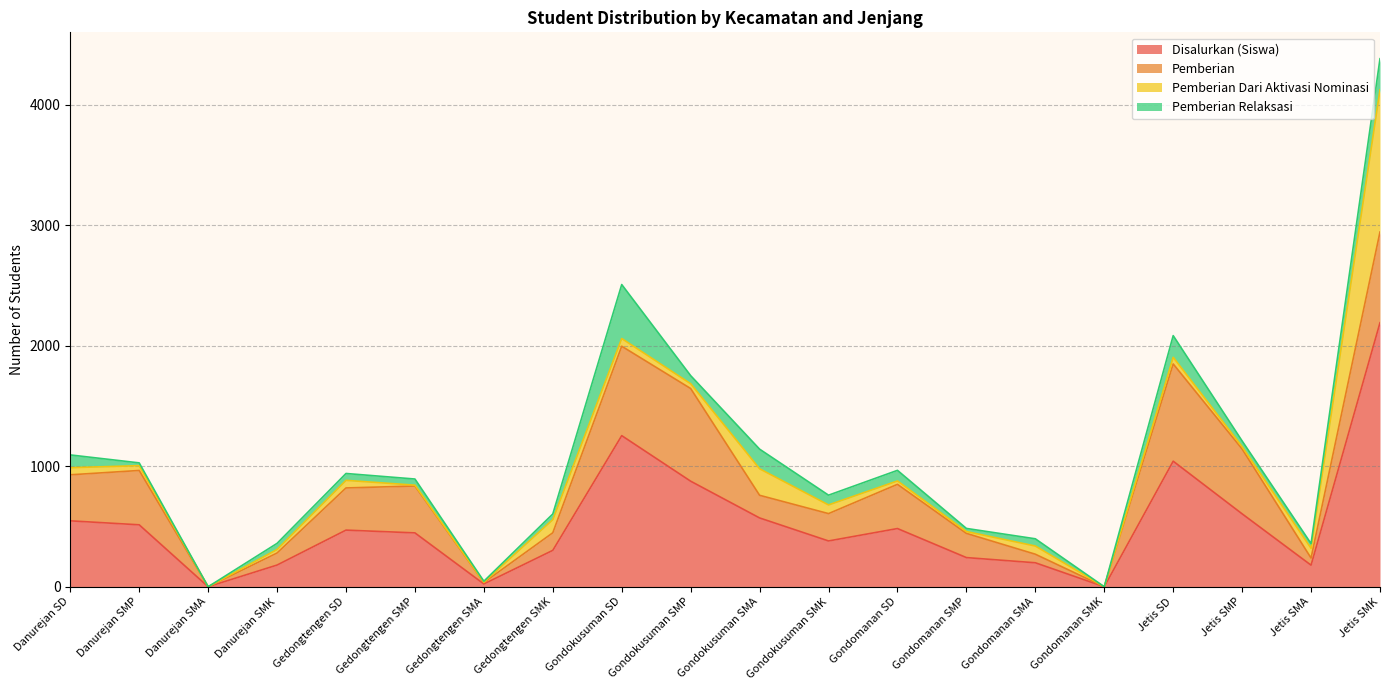

At which label does Pemberian Relaksasi first exceed 57?

Danurejan SD